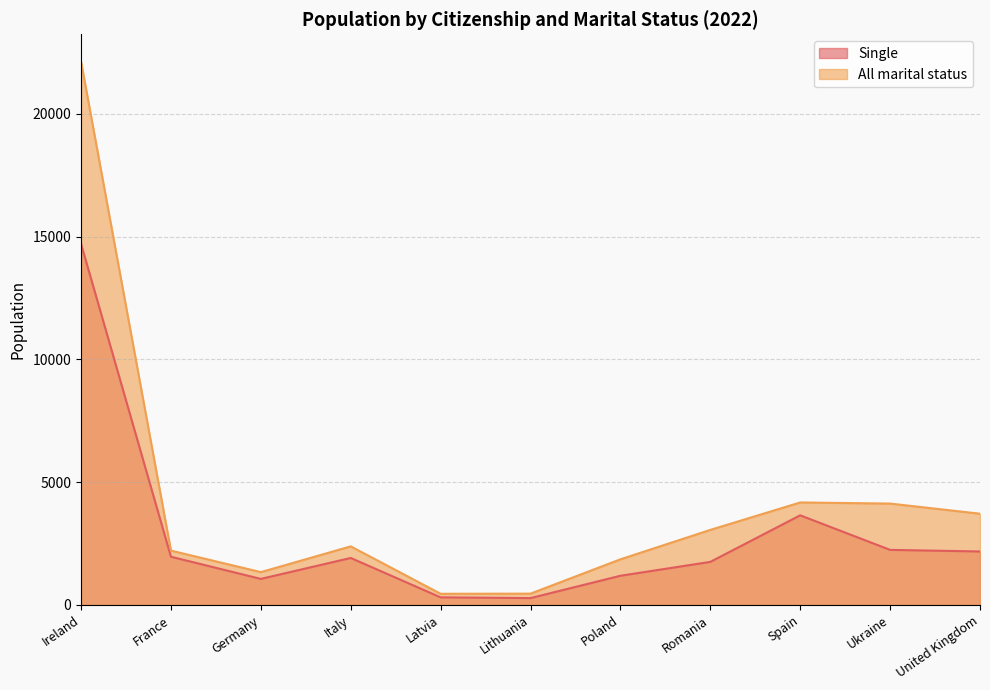

What is the difference between the second highest and minimum values in the All marital status series?

3720